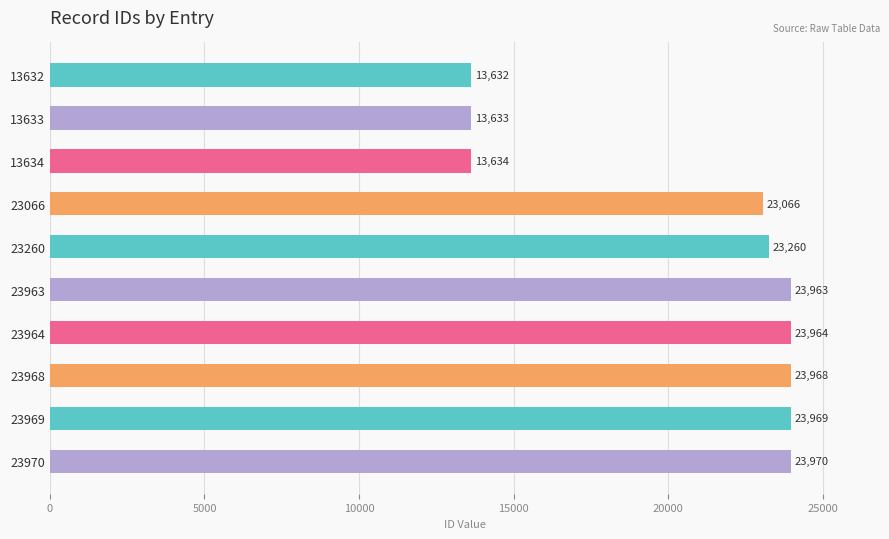

How many values are below 23963?

5